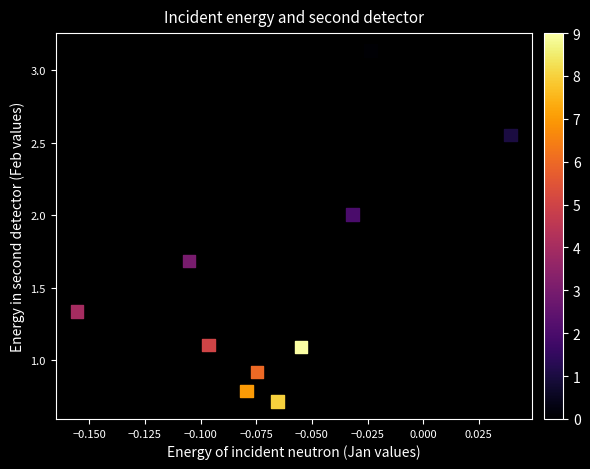

What is the average Y value?

1.5